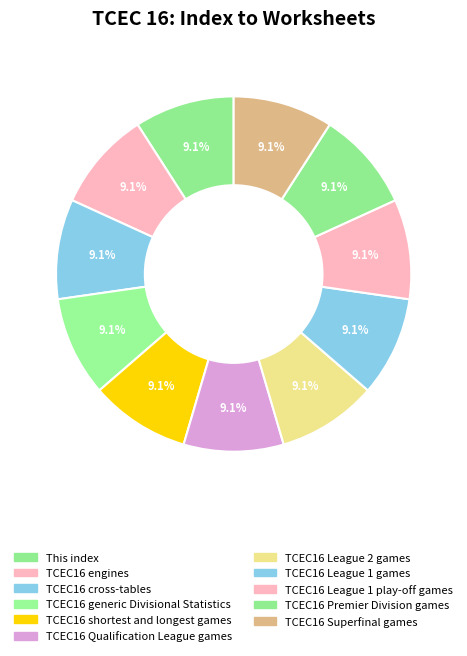

How many segments does this pie chart have?

11